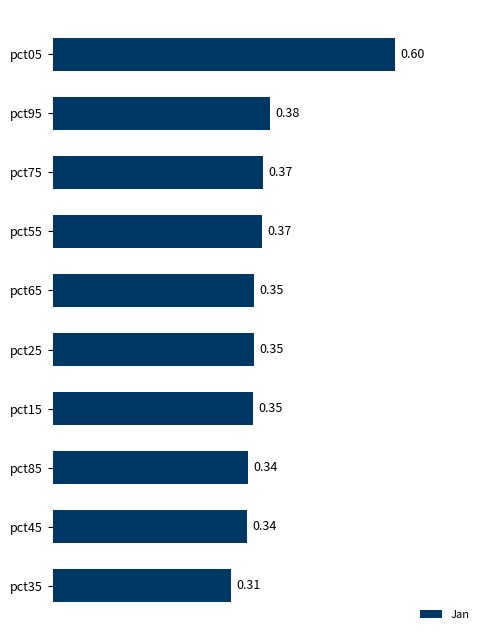

Which has a higher value, pct95 or pct45?

pct95